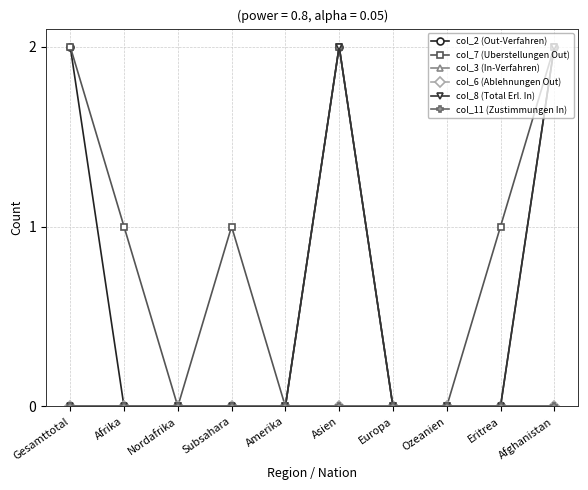

How many interior local peaks does the col_2 (Out-Verfahren) series have?

1